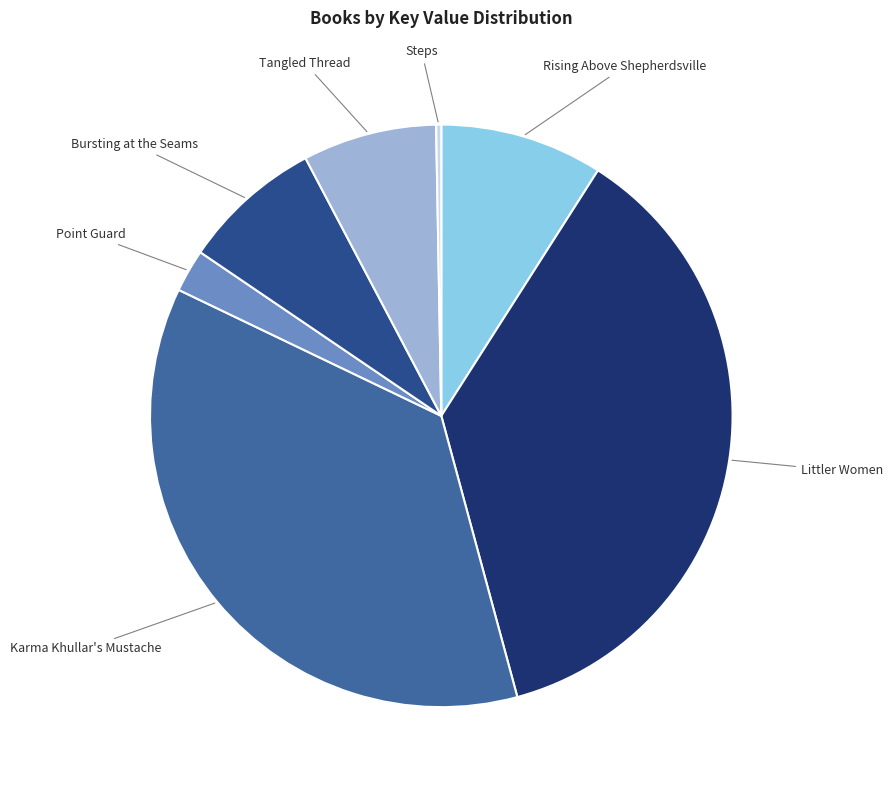

Is there a majority slice in this chart?

No